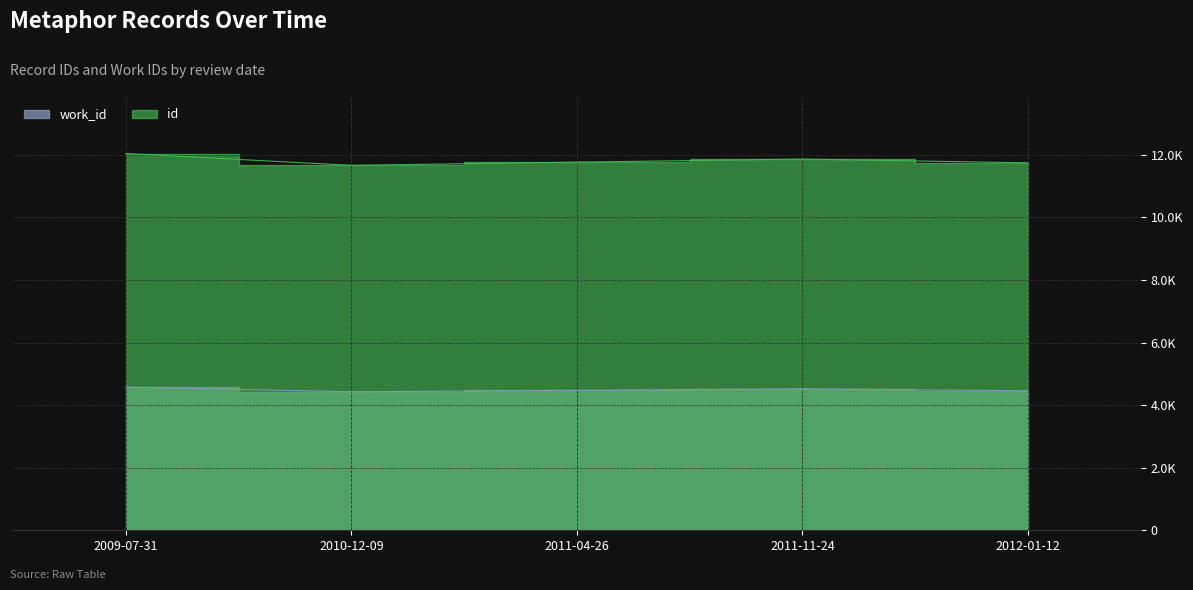

True or false: work_id and id intersect in this chart.

False